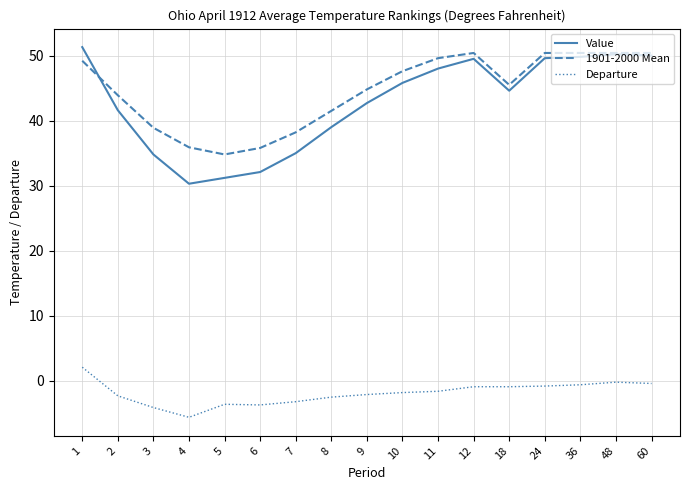

Between 4 and 60, which series saw the biggest shift?

Value